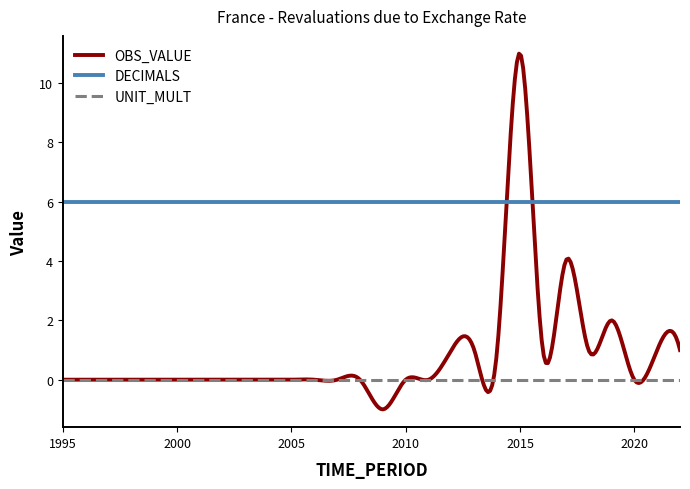

Which series has the largest total across all categories?

DECIMALS